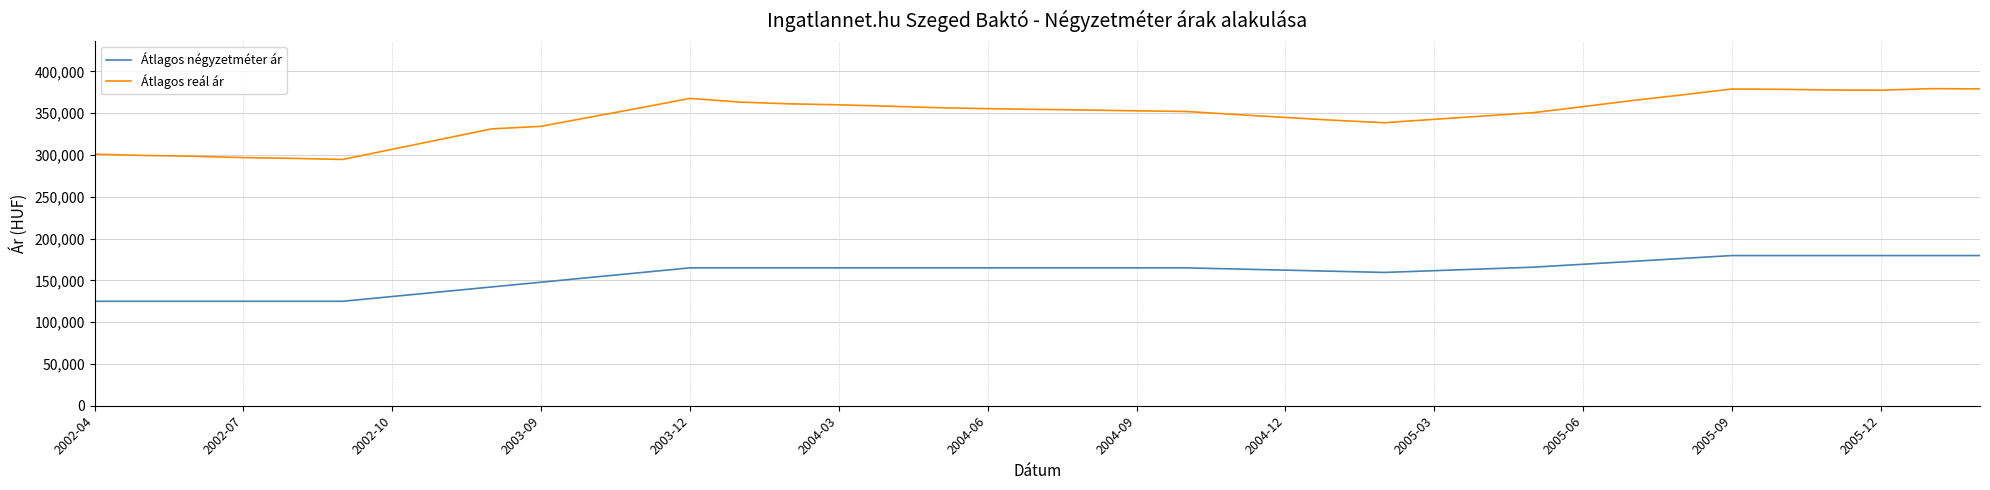

What is the difference between the maximum and minimum values in the Átlagos reál ár series?

84694